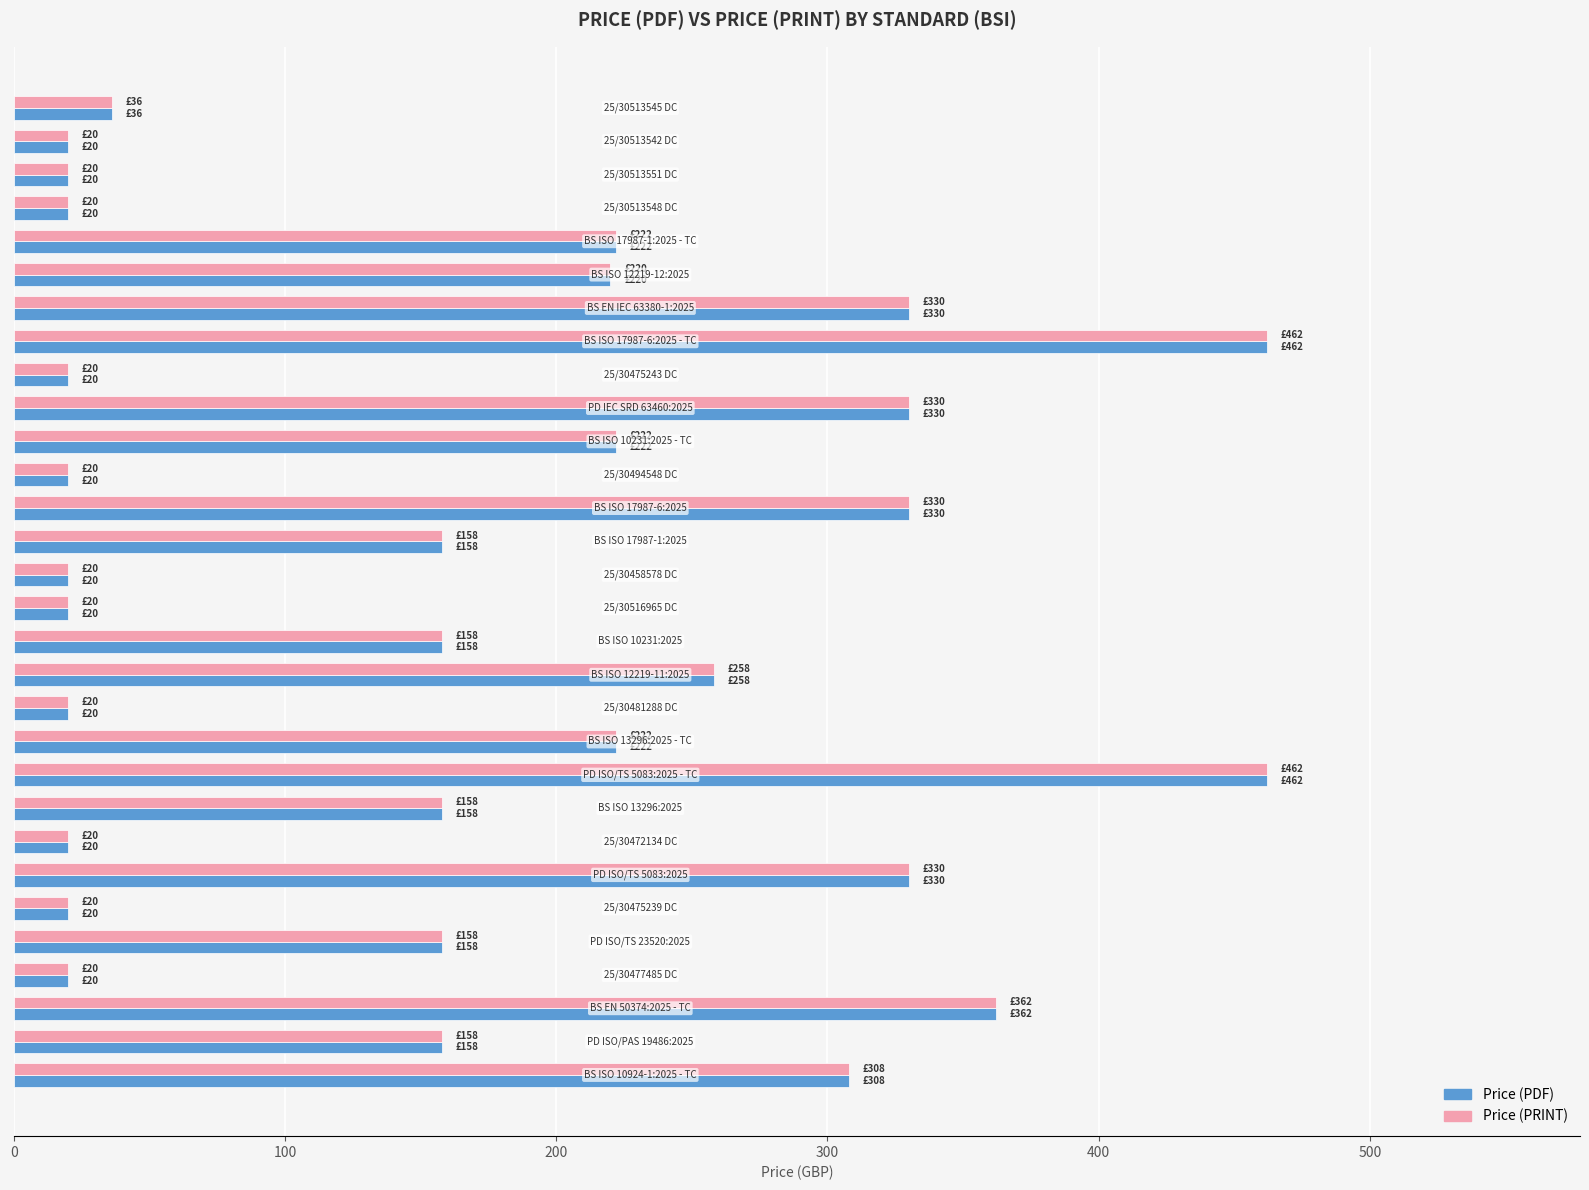

What is the minimum value shown in the chart?

20